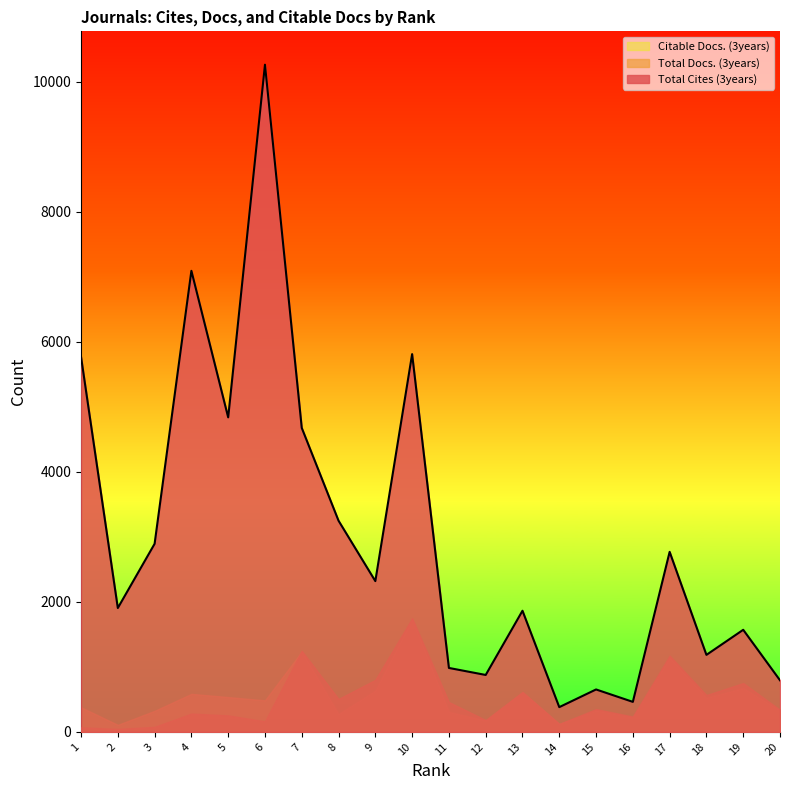

Is the value of Total Cites (3years) at 6 greater than the value of Citable Docs. (3years) at 8?

Yes